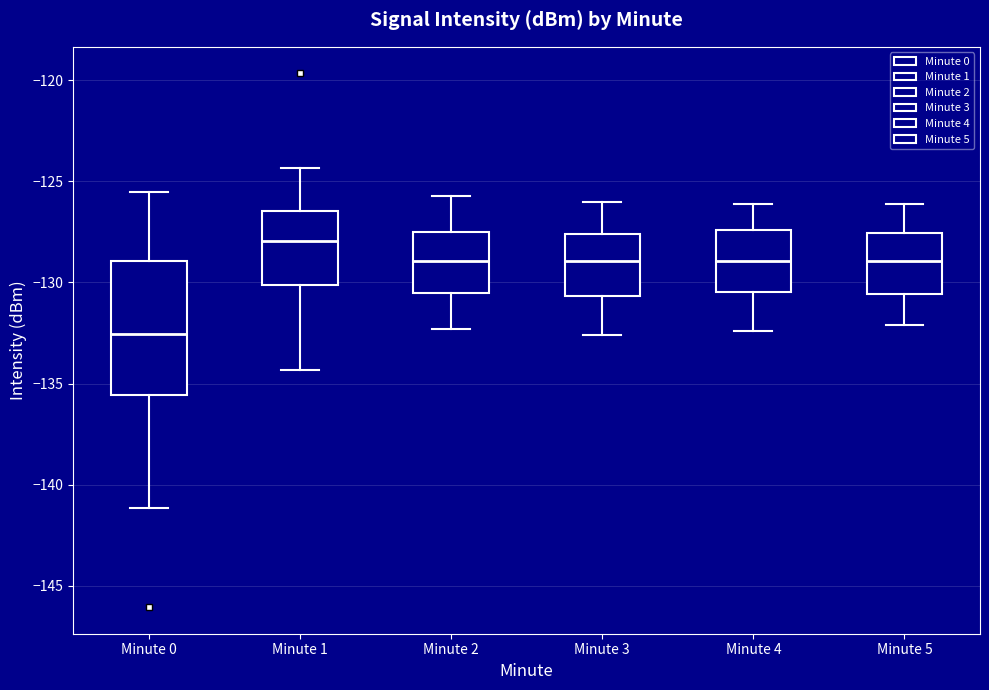

Comparing the boxes themselves (not the whiskers), which one is the tallest?

Minute 0